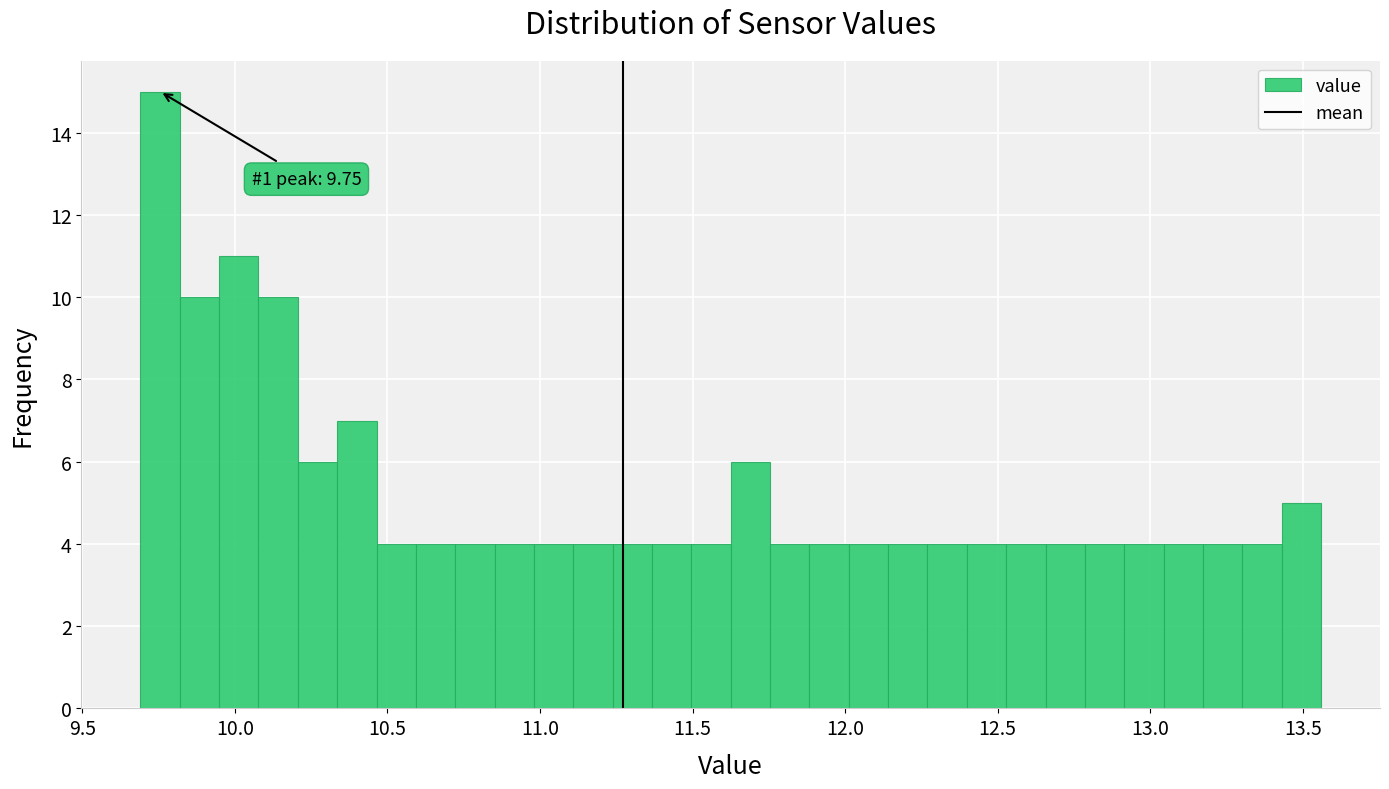

Around what value on the x-axis is the tallest bar? Give the approximate position of its centre, as read against the axis.

9.75